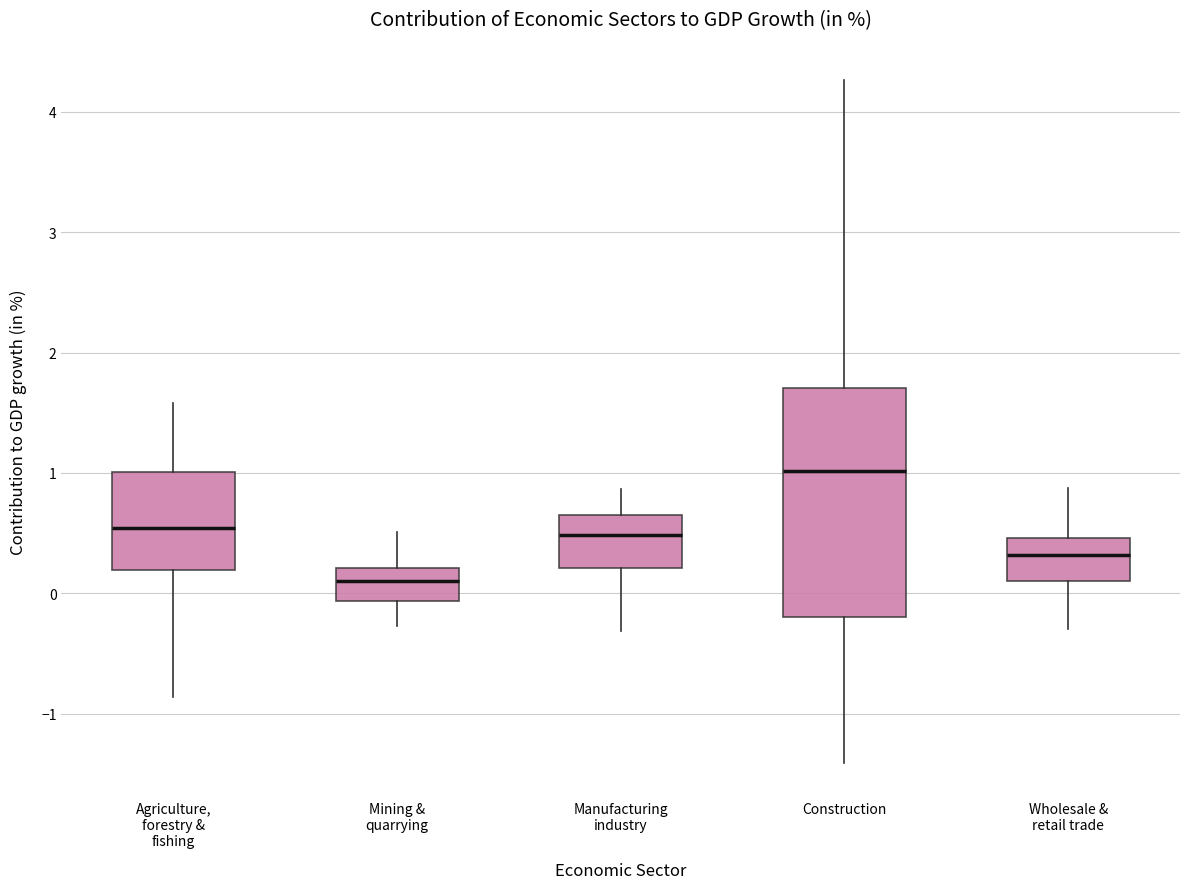

Reading left to right, transcribe this box plot: for each box, give where its median line is, the range the box spans, and where its two whiskers end, as read against the y-axis. The values are not printed on the chart, so give them approximately, as read against the axis.

Agriculture, forestry & fishing: median 0.5, box 0.2 to 1.0, whiskers -0.9 to 1.6
Mining & quarrying: median 0.1, box -0.1 to 0.2, whiskers -0.3 to 0.5
Manufacturing industry: median 0.5, box 0.2 to 0.7, whiskers -0.3 to 0.9
Construction: median 1.0, box -0.2 to 1.7, whiskers -1.4 to 4.3
Wholesale & retail trade: median 0.3, box 0.1 to 0.5, whiskers -0.3 to 0.9